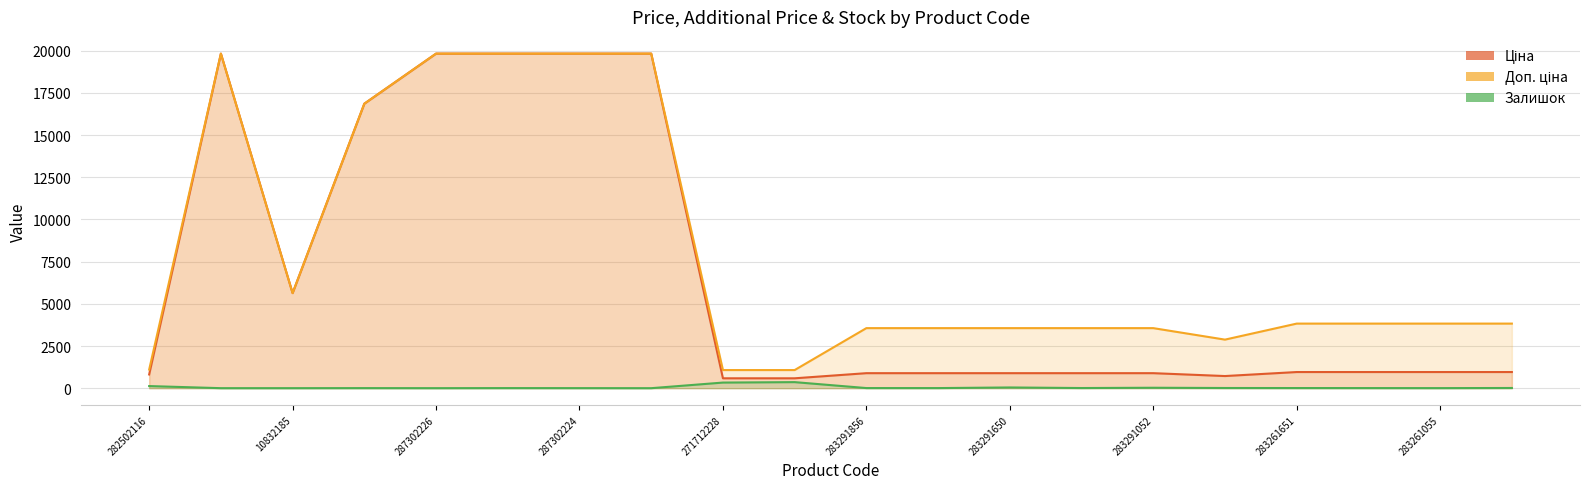

True or false: Доп. ціна has a value of 1437.0 at 283291055.

False